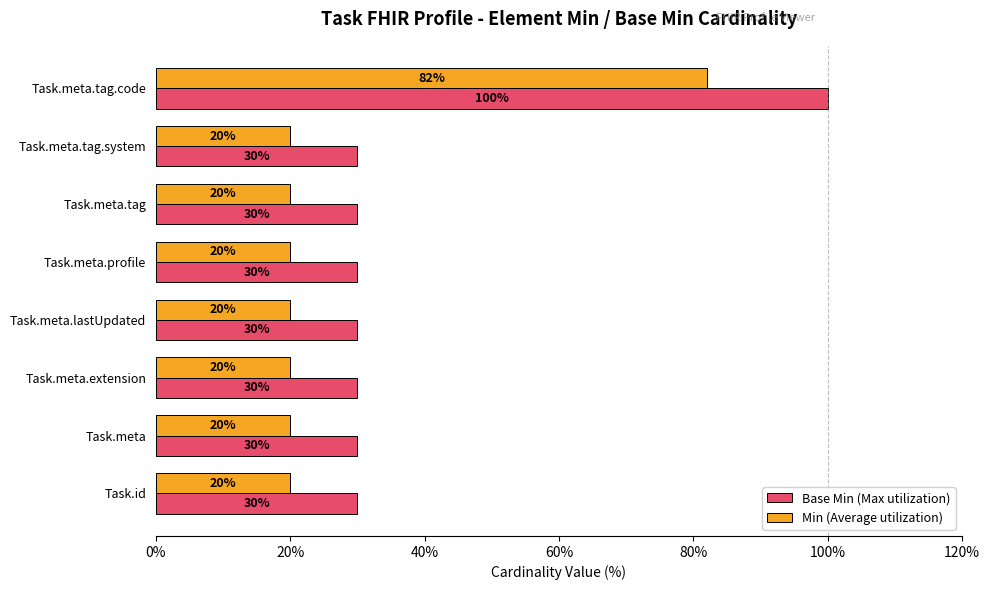

What is the difference between the maximum and second lowest values in the Min (Average utilization) series?

62